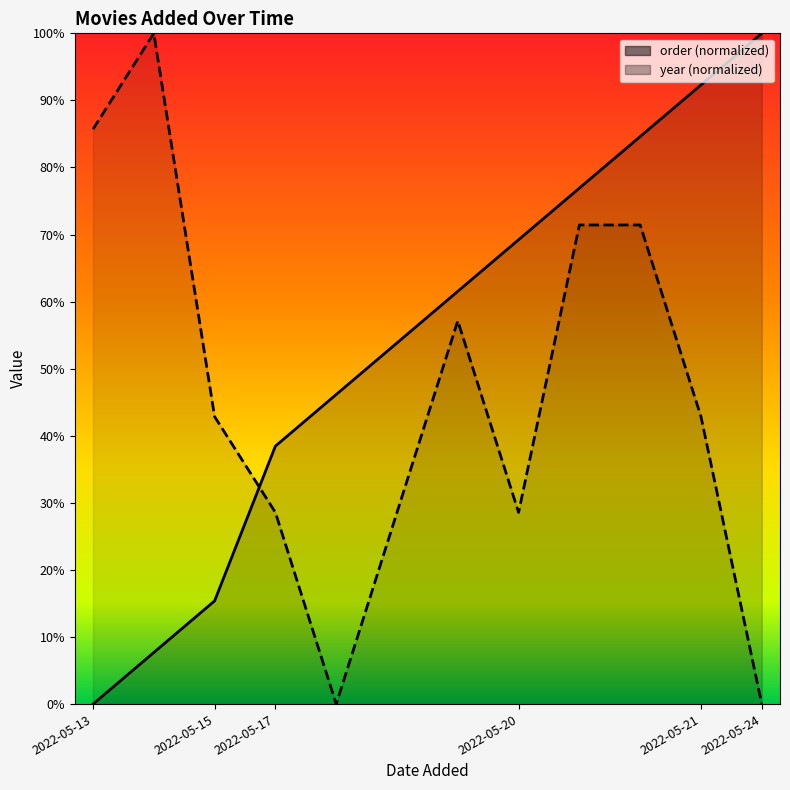

How many values in year are above zero?

10